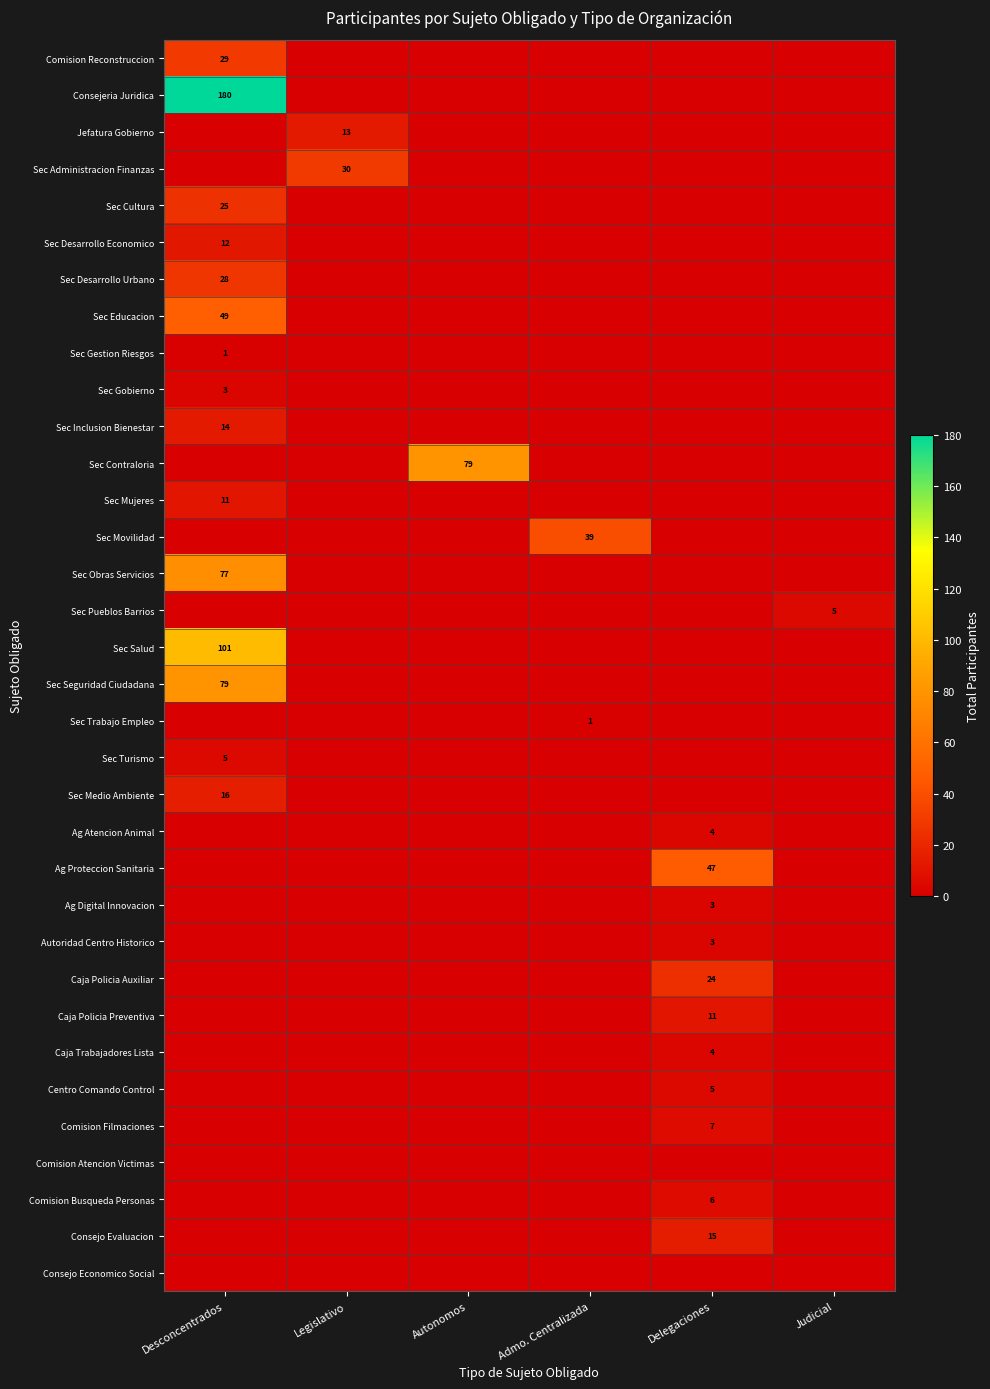

At which label does Sec Desarrollo Economico reach its minimum?

Legislativo